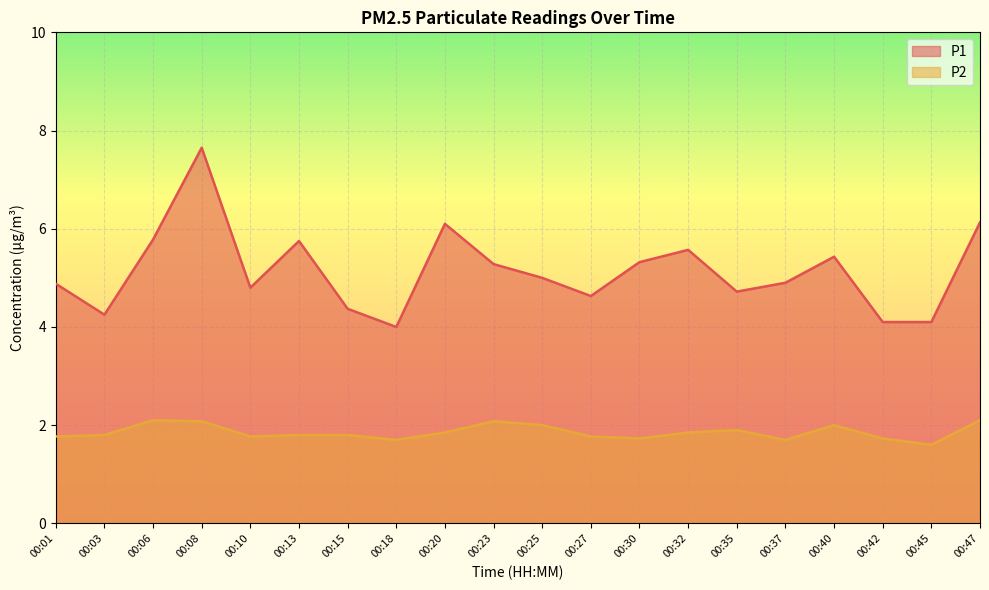

Which label corresponds to the smallest value in the chart?

00:45